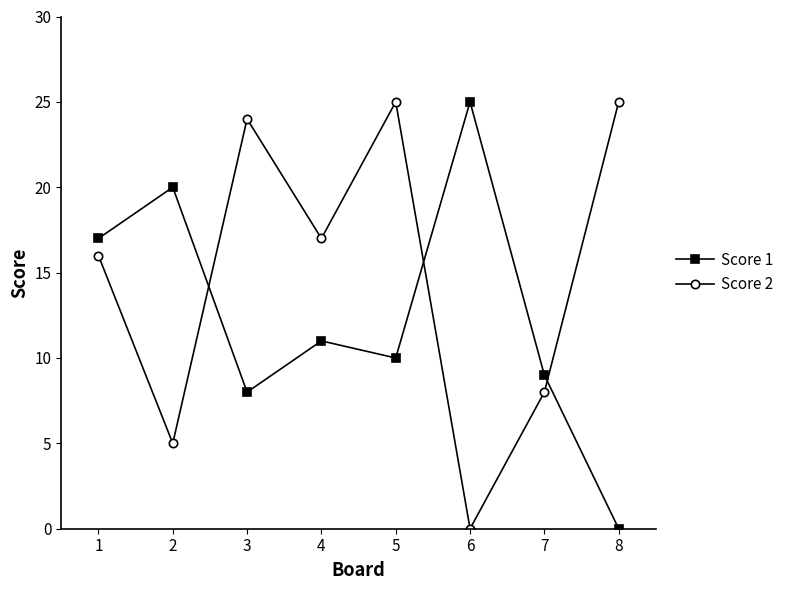

Which category has the lowest value in the Score 2 series?

6